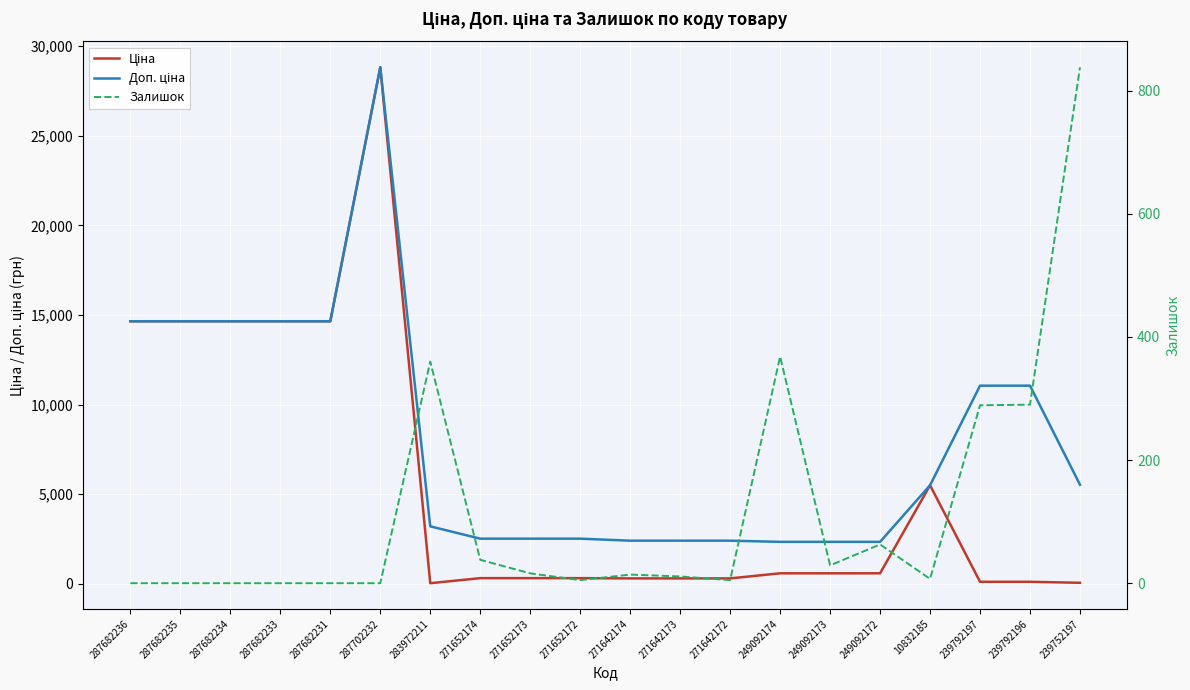

Where does the Ціна series first go above 584?

287682236